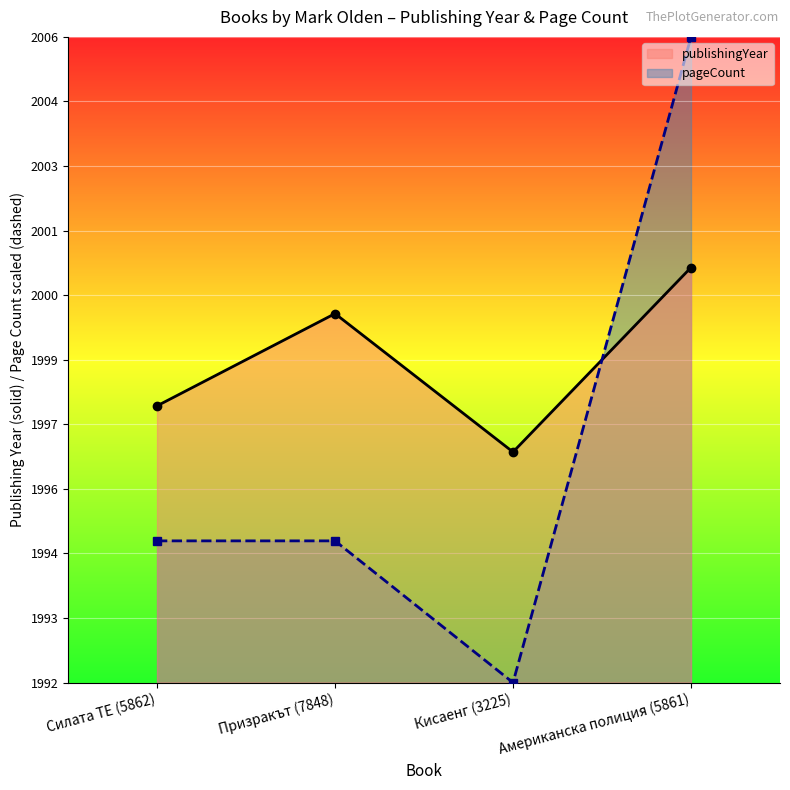

At which label is pageCount closest to 1999?

Силата ТЕ (5862)